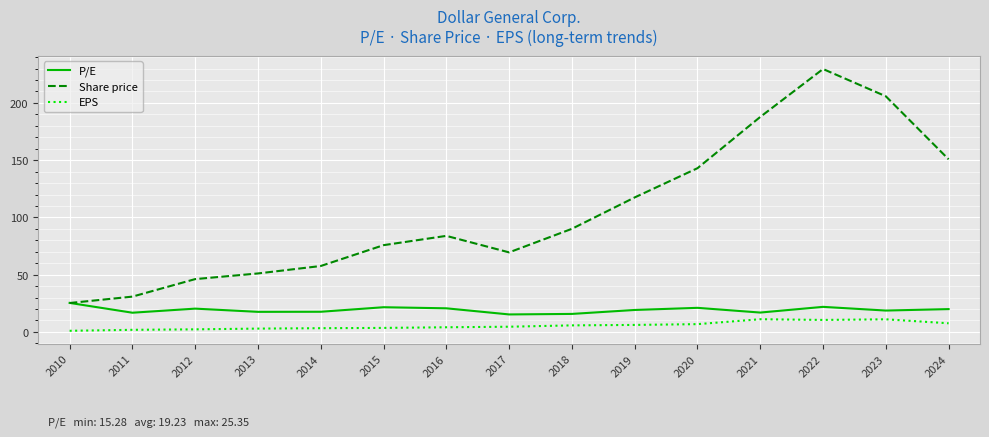

True or false: Share price has more than 1 interior local peaks.

True